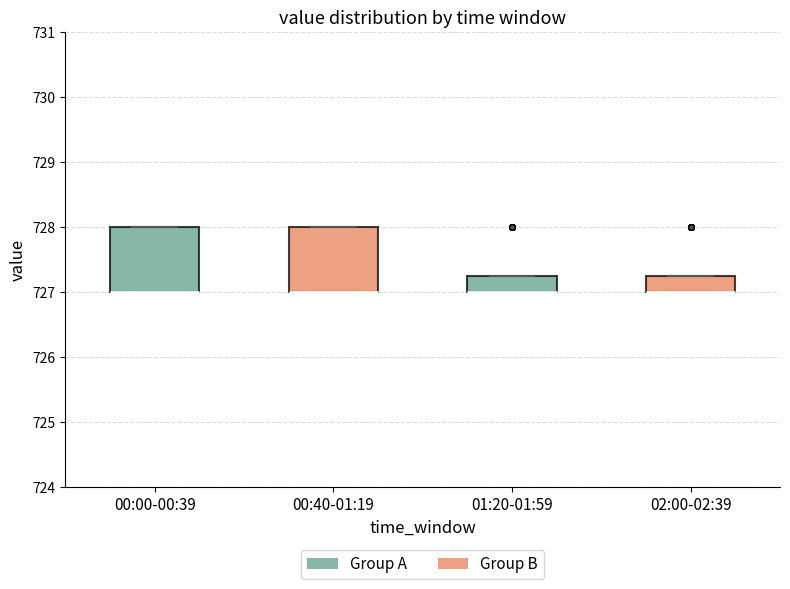

Where is the upper edge of the box for 00:40-01:19 on the y-axis? The values are not printed on the chart, so give them approximately, as read against the axis.

728.0